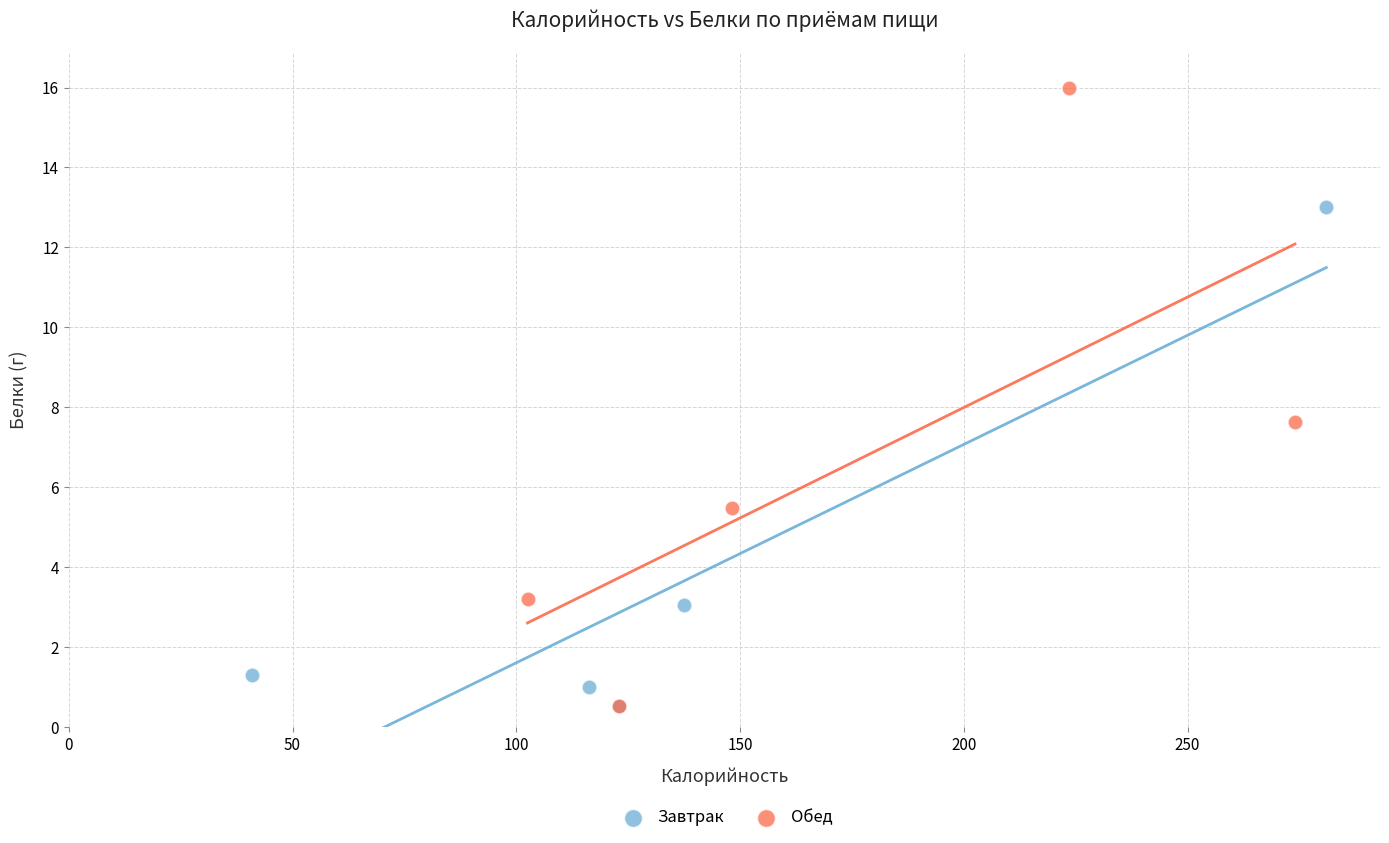

Which series has the widest spread of Y values?

Обед